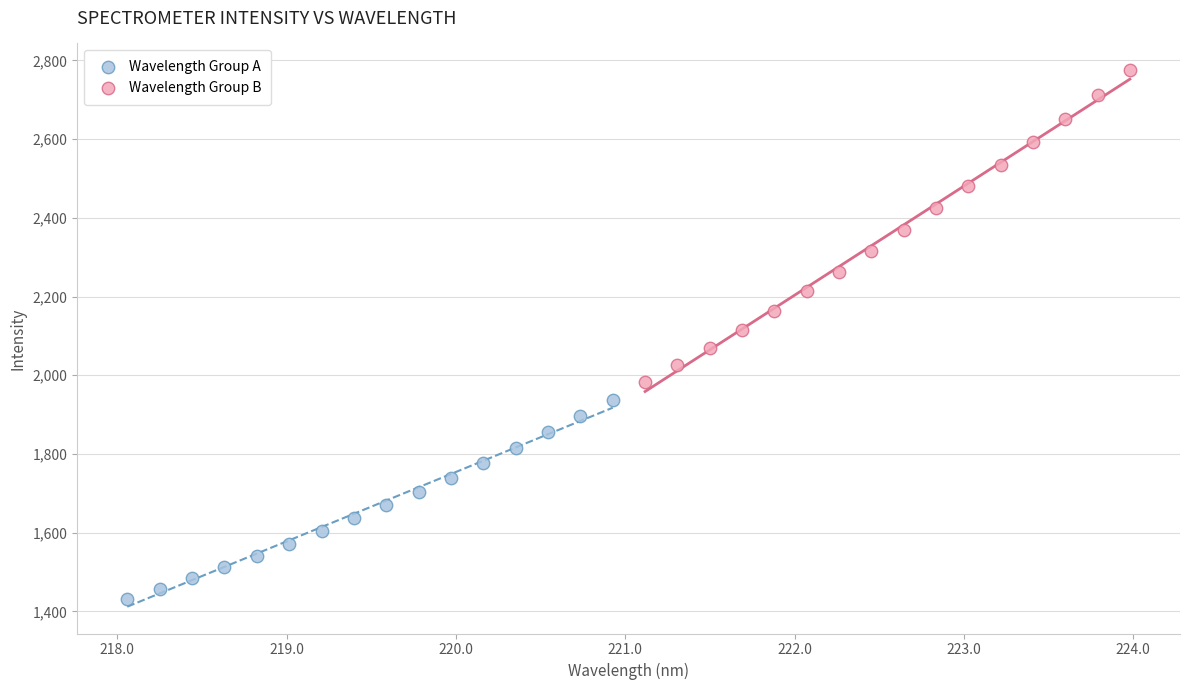

Which series has the largest Y range (max minus min)?

Wavelength Group B